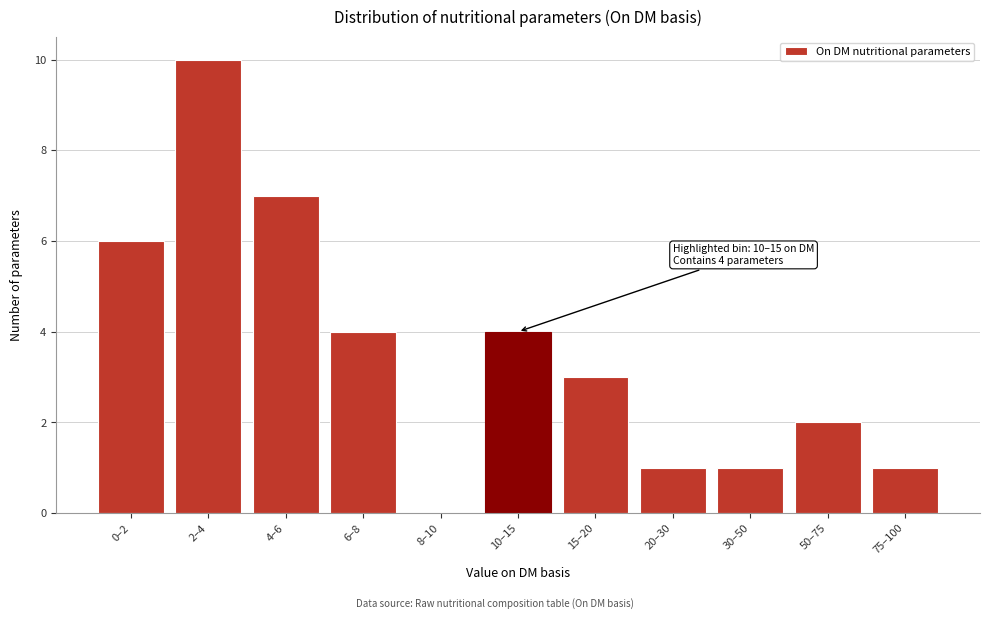

Reading left to right, transcribe all the data shown in this chart.

0–2=6	2–4=10	4–6=7	6–8=4	8–10=0	10–15=4	15–20=3	20–30=1	30–50=1	50–75=2	75–100=1